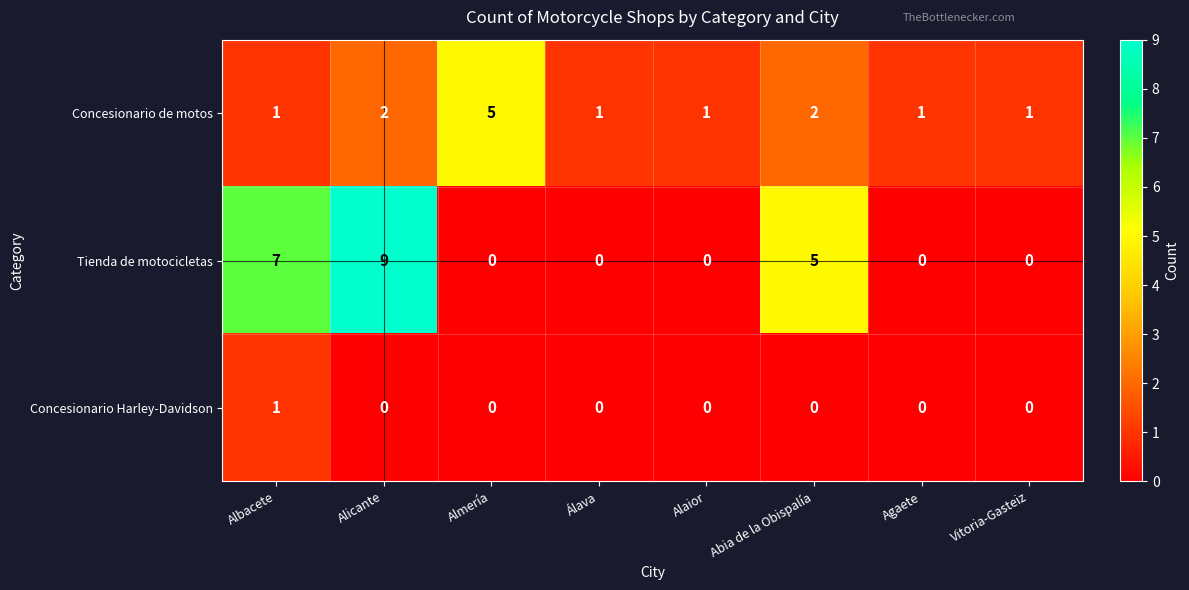

Which label corresponds to the largest value in the chart?

Alicante